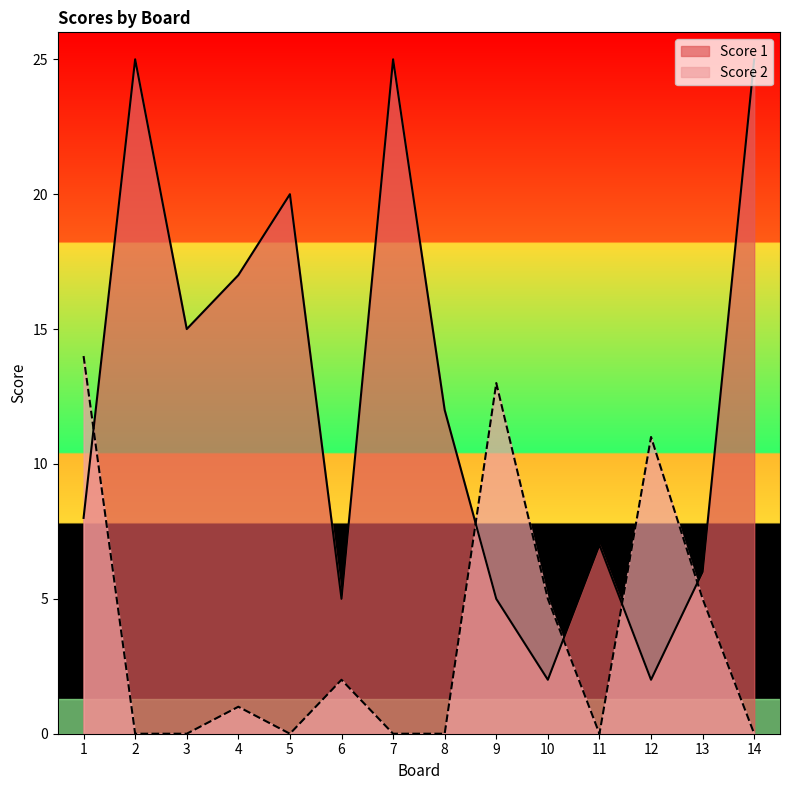

Which series changed the most between 2 and 3?

Score 1